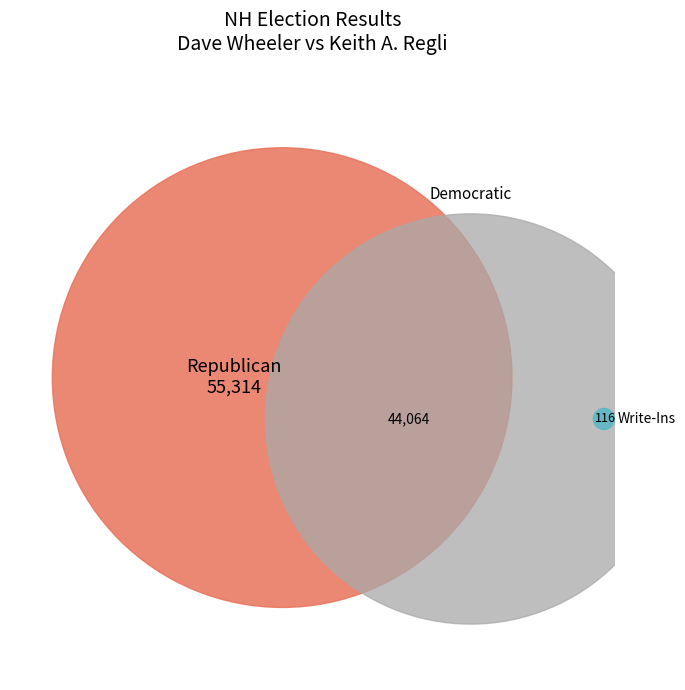

Which series changed the most between 0 and 17?

Democratic (Keith A. Regli)